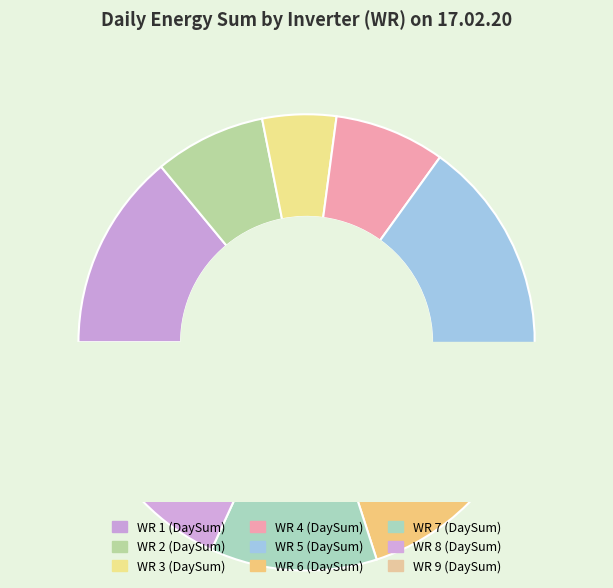

How many slices are in this pie chart?

9